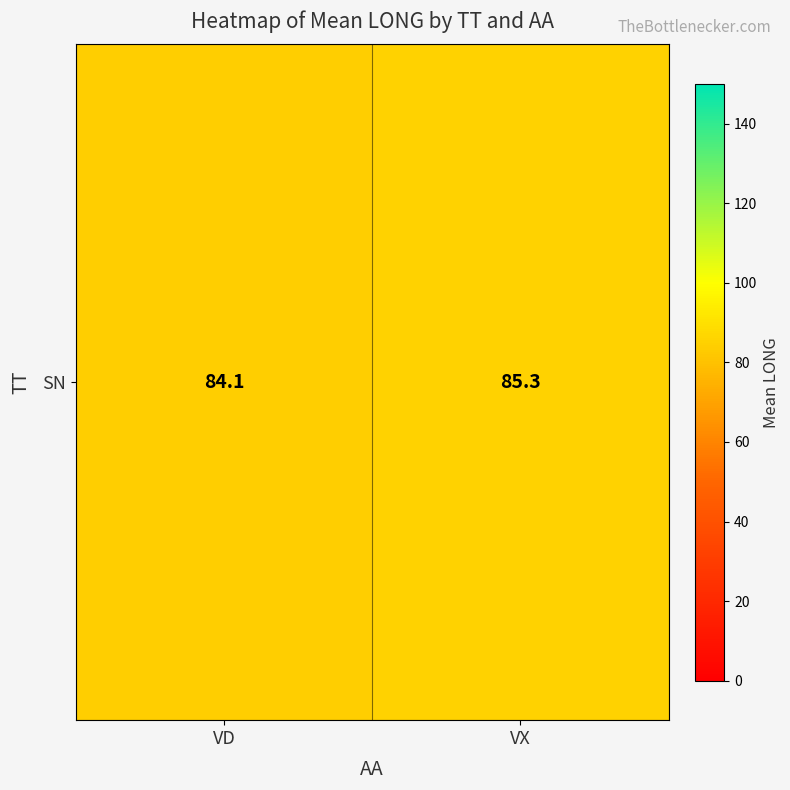

Reading left to right, what are all the values shown in this chart?

84.1	85.3